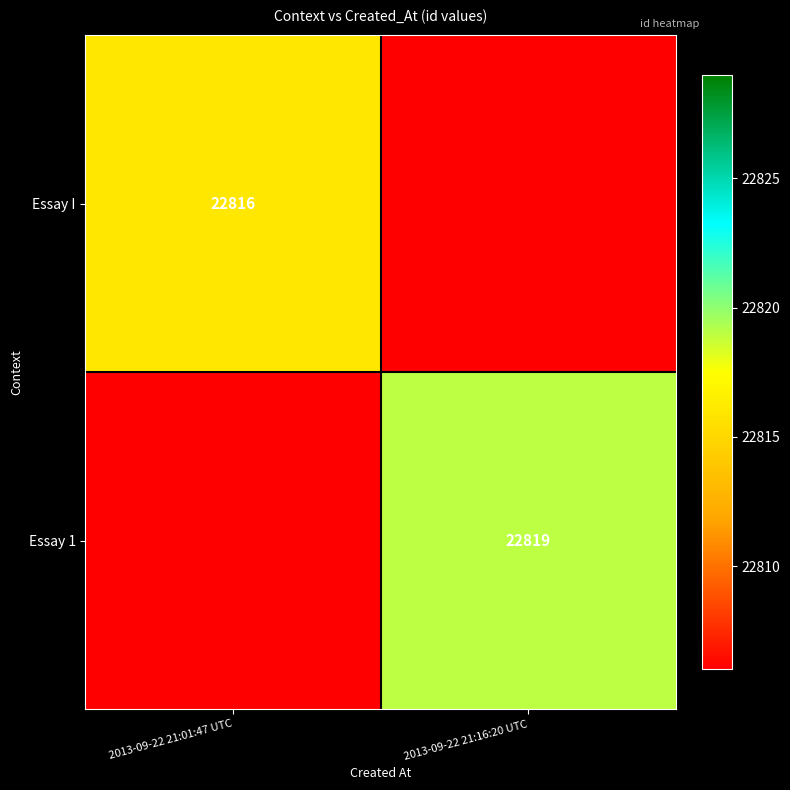

The Essay 1 series shows 22819 at 2013-09-22 21:16:20 UTC. True or false?

True